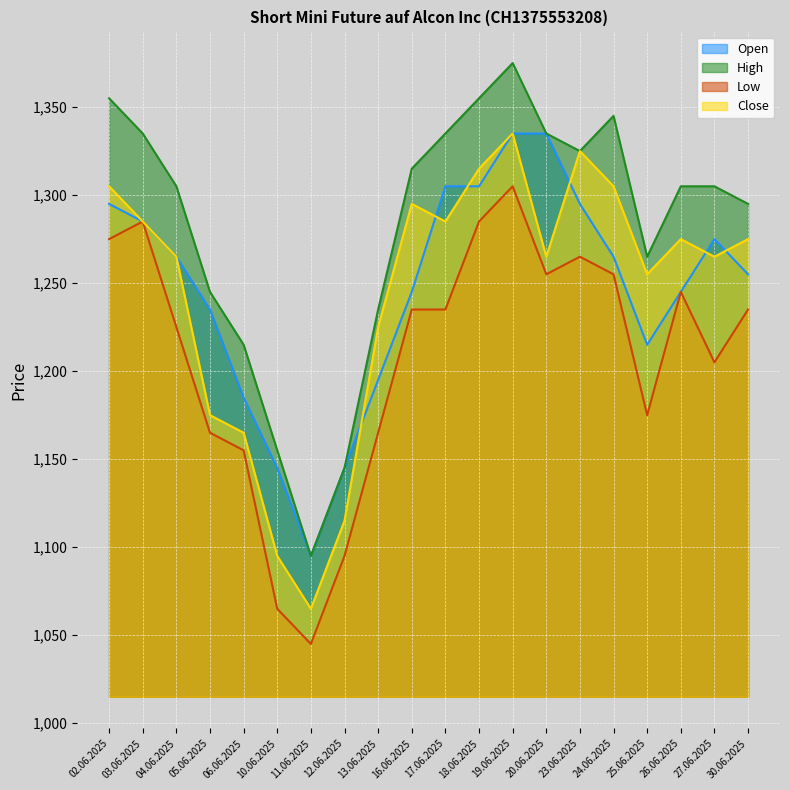

What is the average value of the High series?

1282